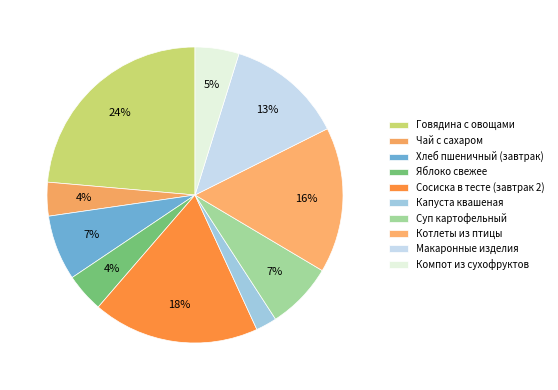

Is the sum of Чай с сахаром and Сосиска в тесте (завтрак 2) greater than half?

No